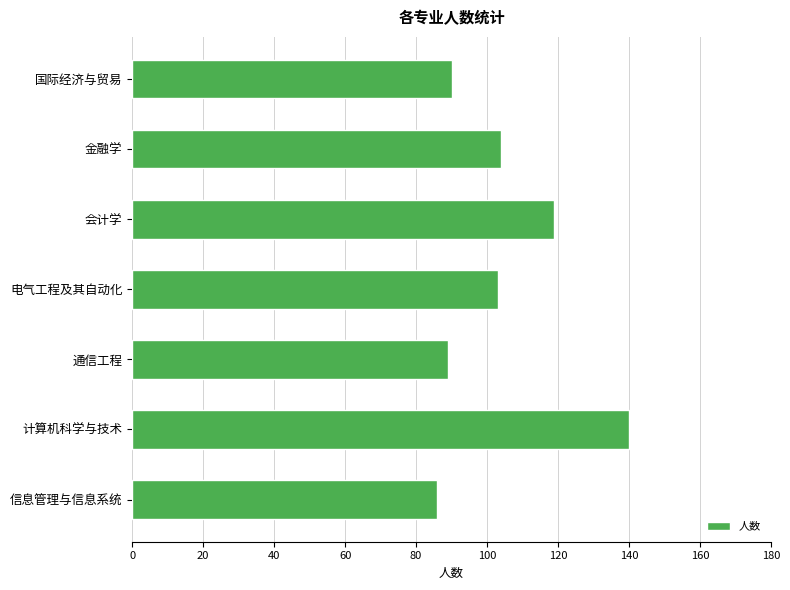

What is the difference between the second highest and minimum values?

33